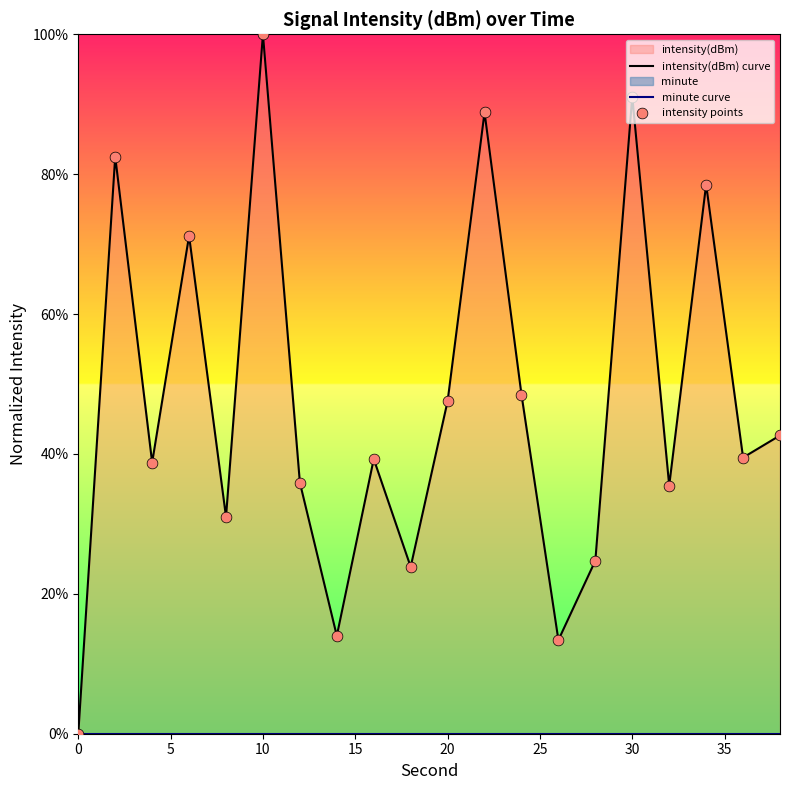

Which series has the widest spread of Y values?

intensity(dBm) curve